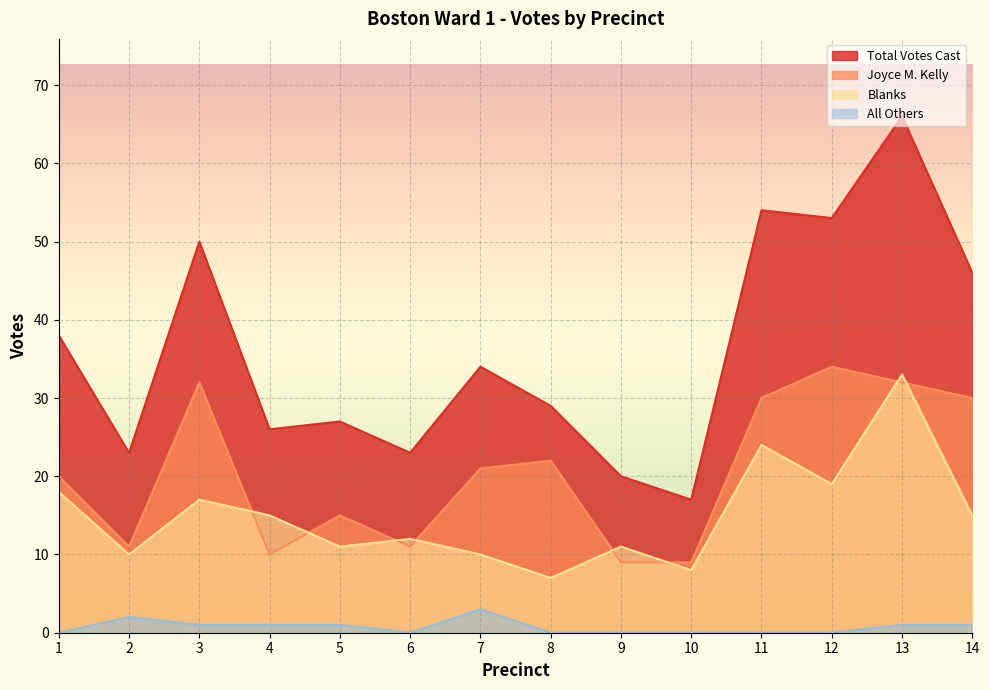

Between 5 and 14, which series saw the biggest shift?

Total Votes Cast